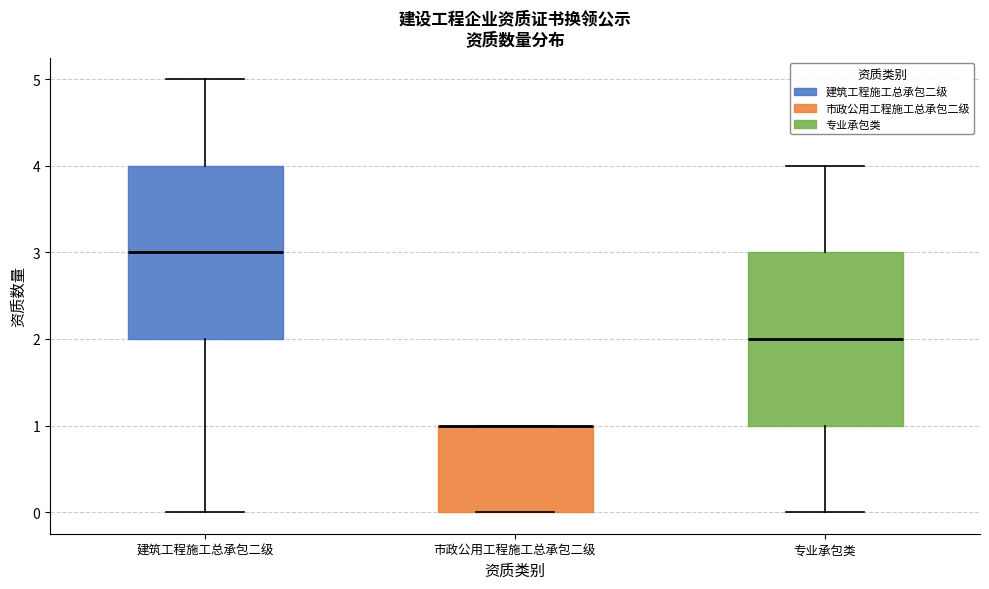

Reading left to right, read every box against the y-axis: the position of its median line, the range the box covers, and the ends of its whiskers. The values are not printed on the chart, so give them approximately, as read against the axis.

建筑工程施工总承包二级: median 3, box 2 to 4, whiskers 0 to 5
市政公用工程施工总承包二级: median 1 (drawn on the box's upper edge), box 0 to 1, whiskers 0 to 1
专业承包类: median 2, box 1 to 3, whiskers 0 to 4